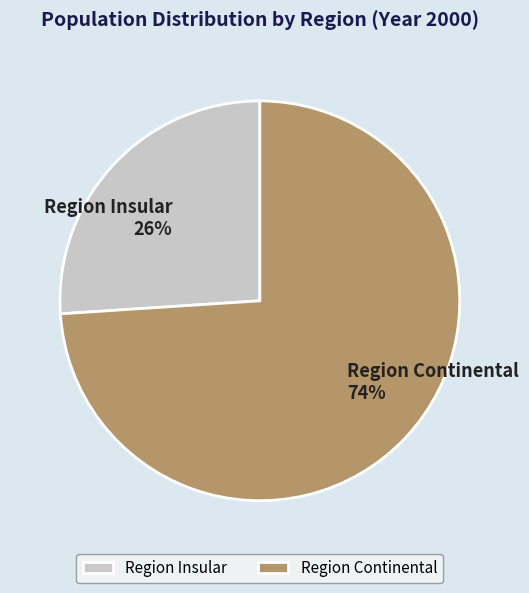

The Region Insular slice represents 39% of the pie. True or false?

False